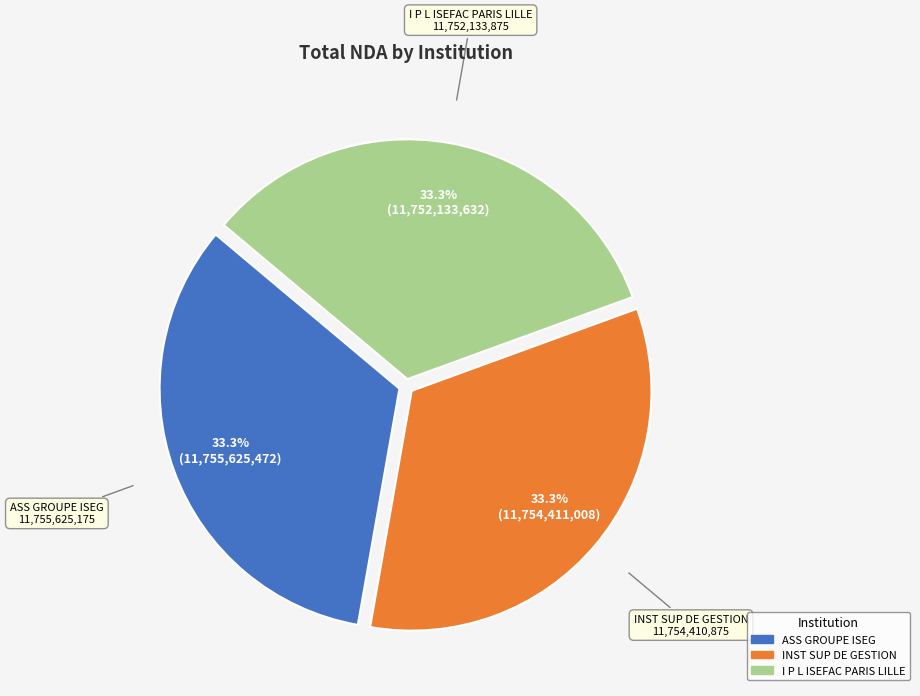

Count the number of slices in the pie.

3